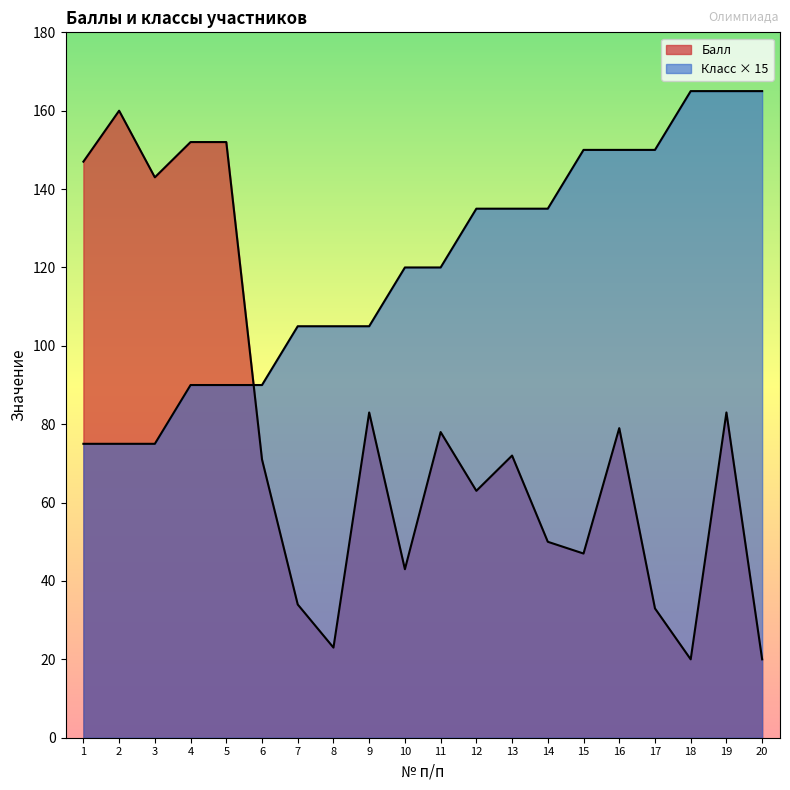

What is the difference between the Балл values at 5 and 19?

69